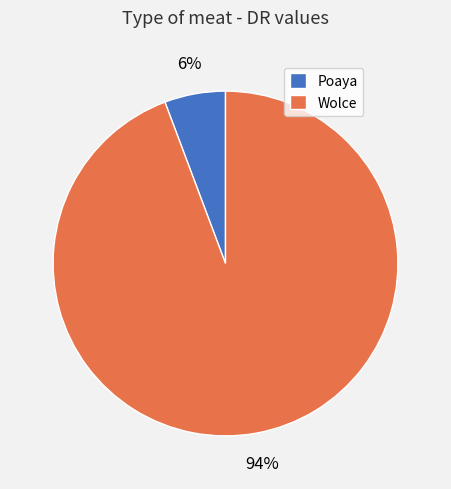

Do Wolce and Poaya together represent more than half of the pie?

Yes